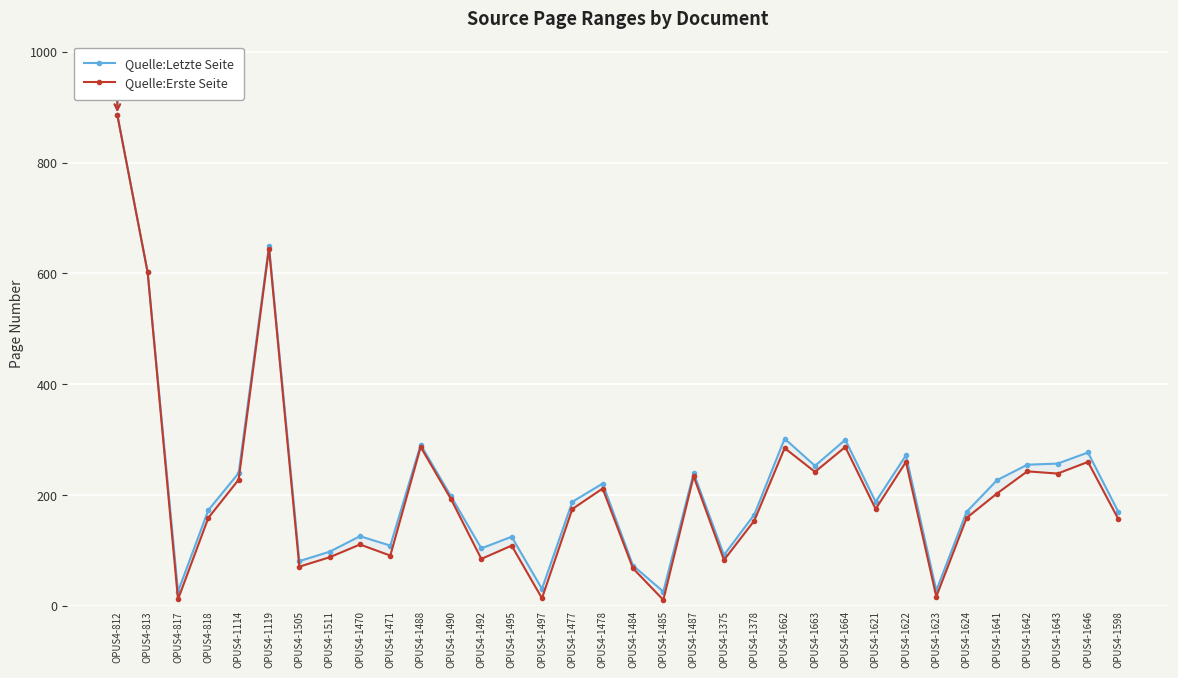

What is the minimum value for Quelle:Letzte Seite?

26